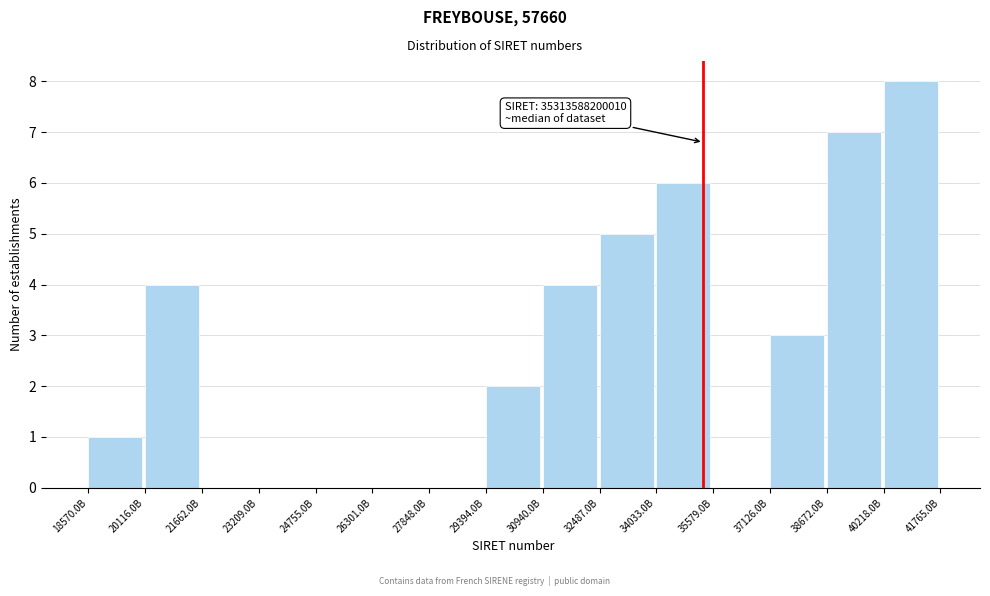

Reading left to right, list all the values displayed in this chart.

18570.0B=1	20116.0B=4	21662.0B=0	23209.0B=0	24755.0B=0	26301.0B=0	27848.0B=0	29394.0B=2	30940.0B=4	32487.0B=5	34033.0B=6	35579.0B=0	37126.0B=3	38672.0B=7	40218.0B=8